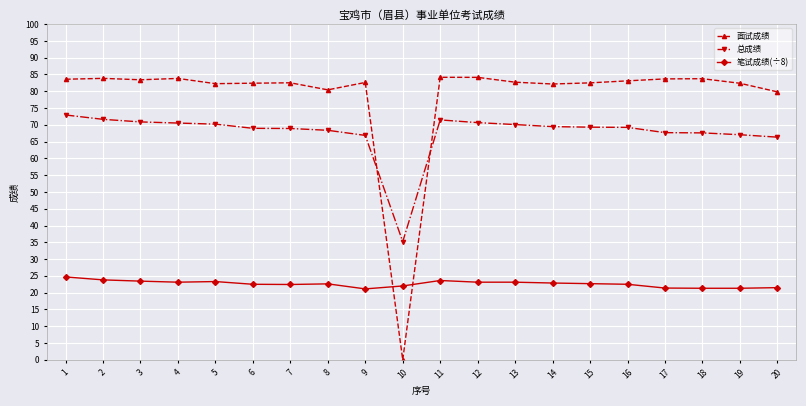

What are all the series names shown in the legend?

面试成绩, 总成绩, 笔试成绩(÷8)